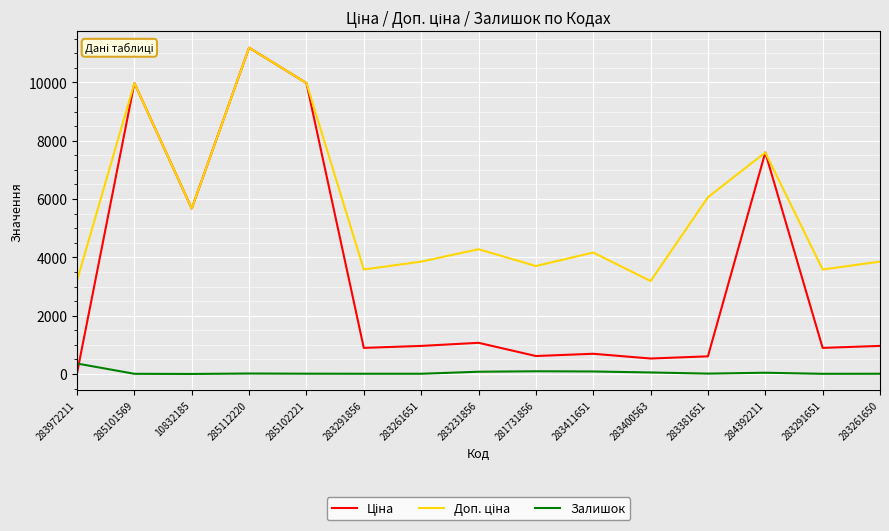

At which category is the sum across all series the highest?

285112220